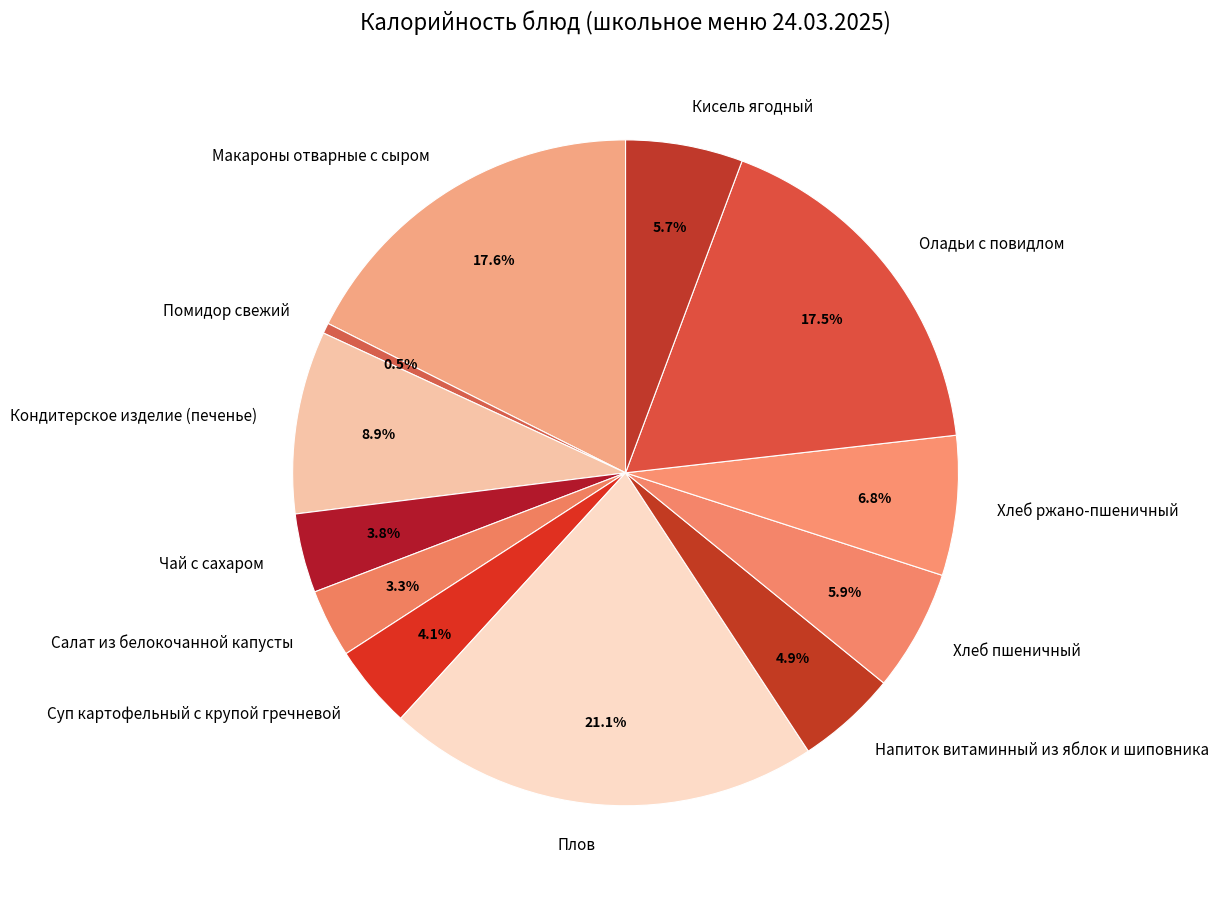

Between Хлеб ржано-пшеничный and Кондитерское изделие (печенье), which is larger?

Кондитерское изделие (печенье)